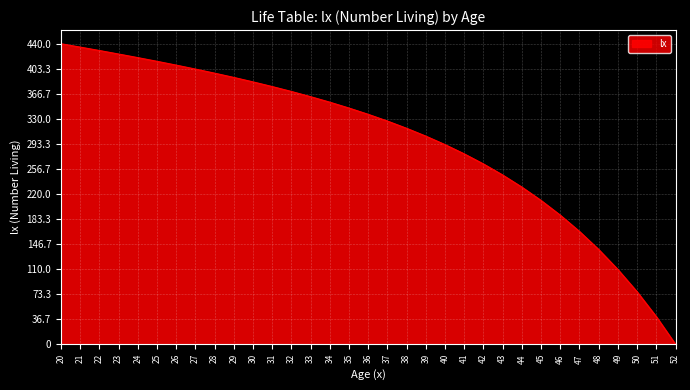

Which has a higher value, 45 or 30?

30